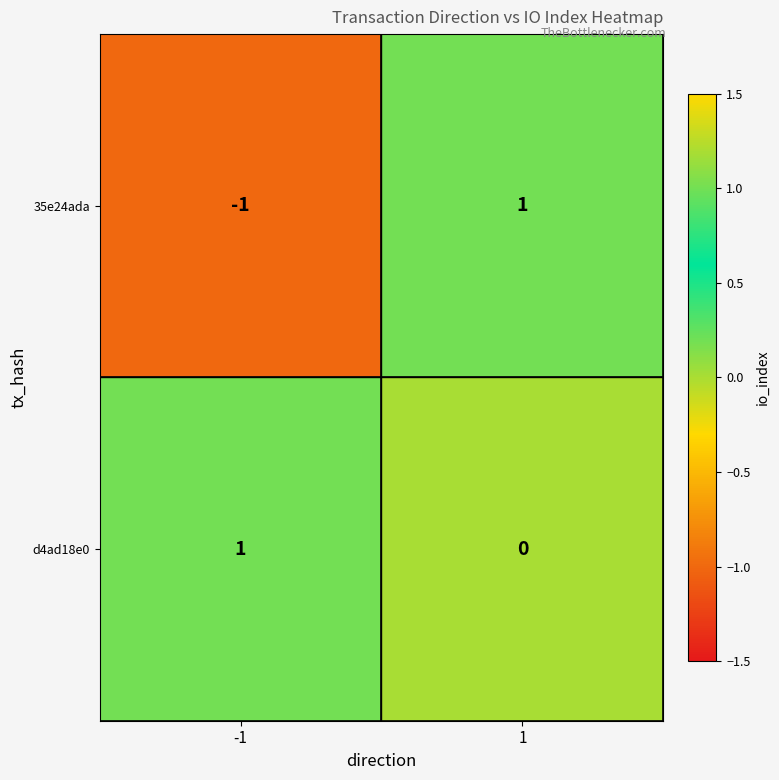

Reading left to right, list all the values displayed in this chart.

35e24ada: -1=-1	1=1
d4ad18e0: -1=1	1=0